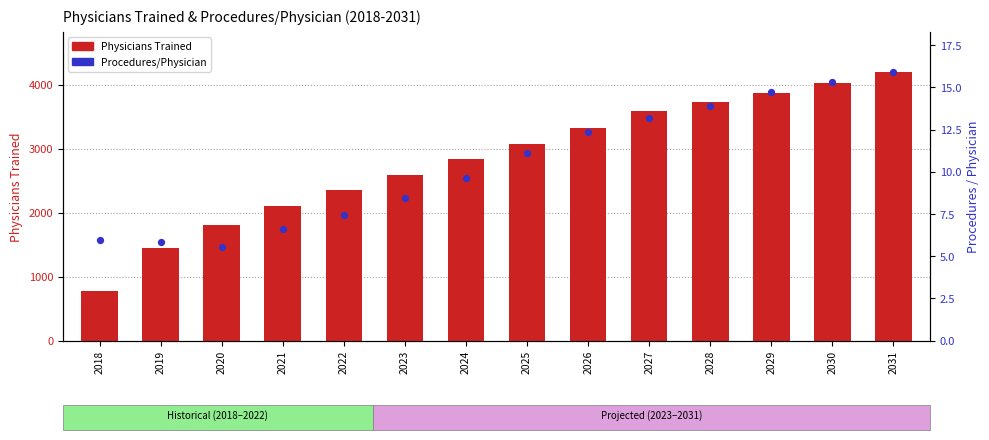

What are all the series names shown in the legend?

Physicians Trained, Procedures/Physician